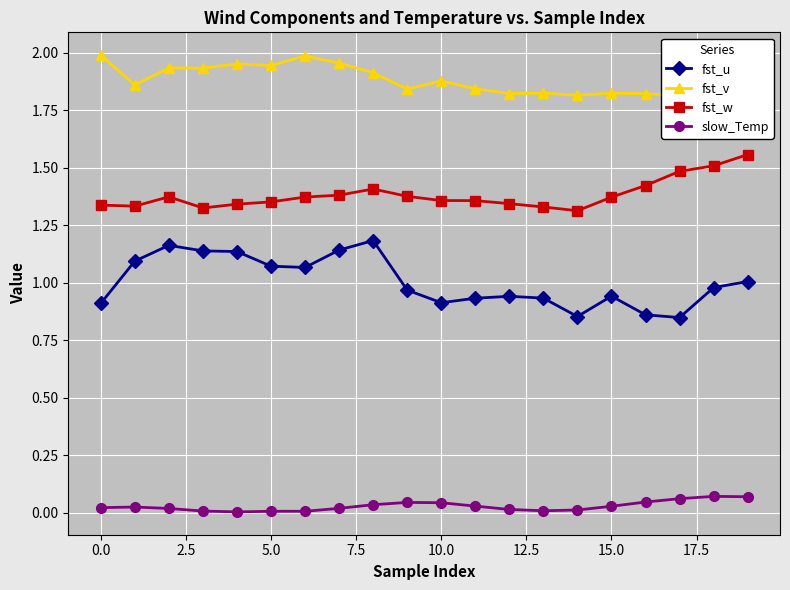

True or false: fst_u and fst_w intersect in this chart.

False